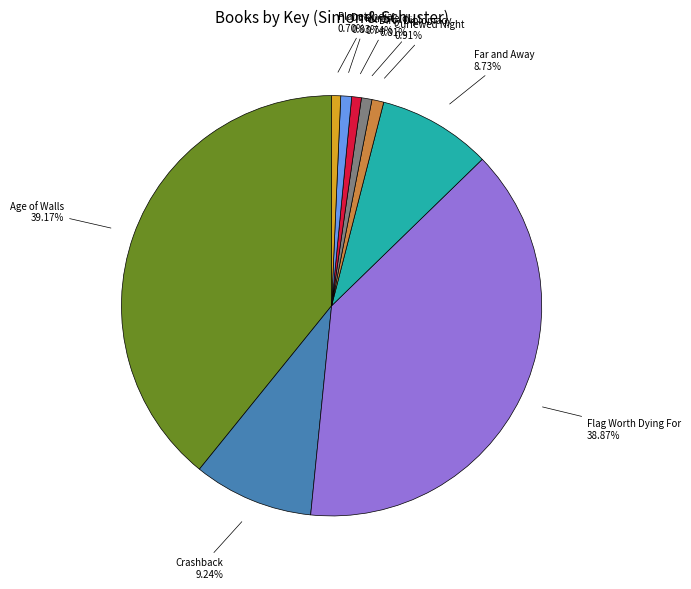

To the nearest percent, what is the difference between the Curfewed Night and Age of Walls slice percentages?

38%